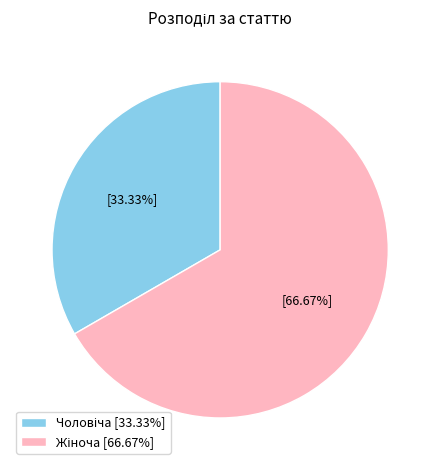

How many segments does this pie chart have?

2